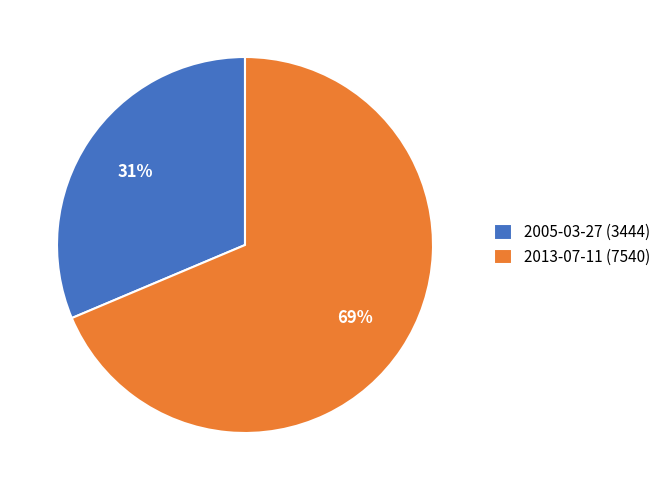

The 2005-03-27 slice represents 21% of the pie. True or false?

False